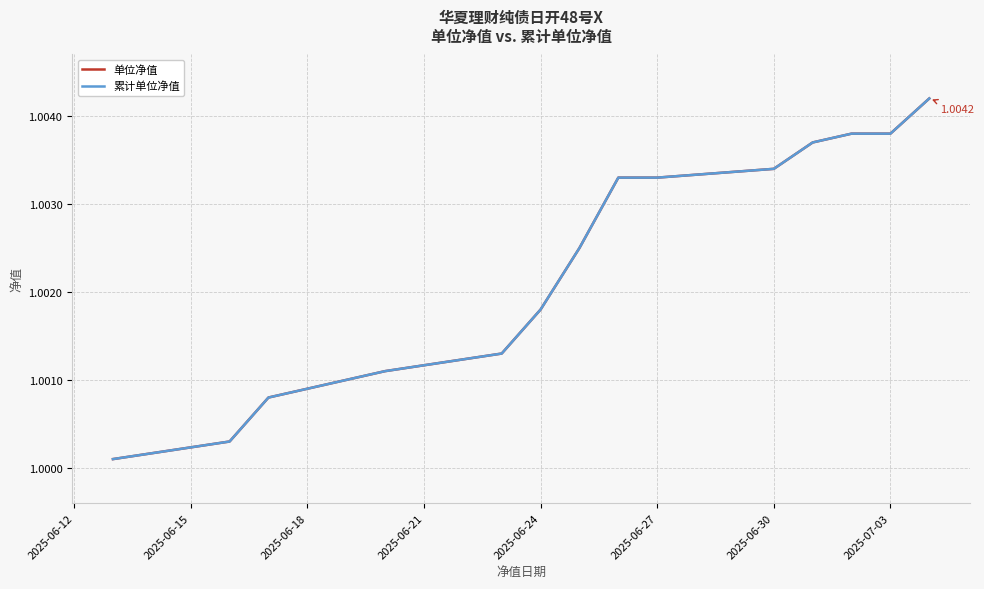

Is this an area chart (filled region under the line)?

No